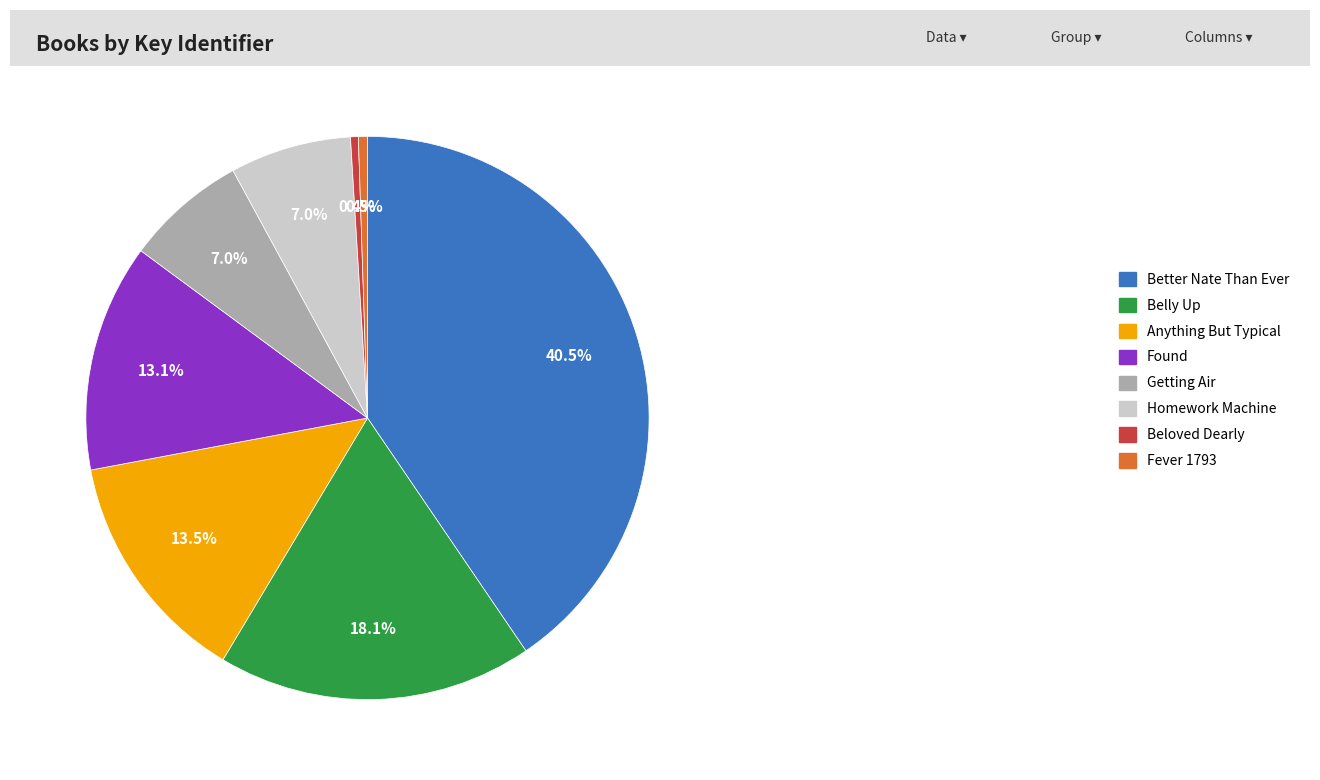

What is the largest slice in the pie chart?

Better Nate Than Ever